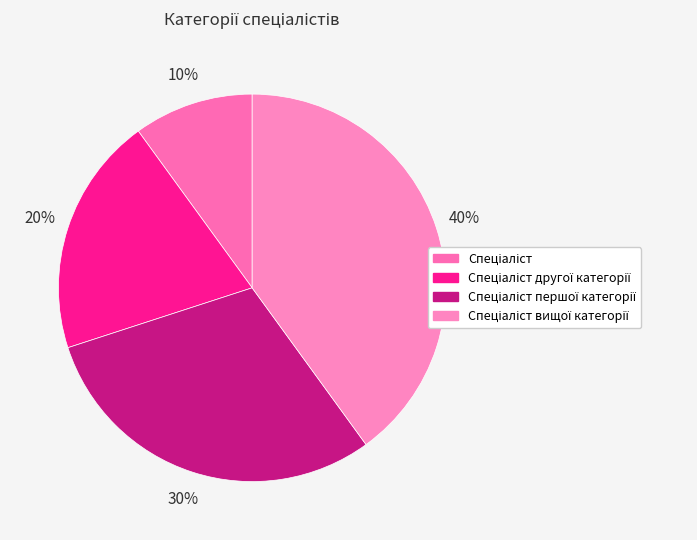

The Спеціаліст вищої категорії slice represents 25% of the pie. True or false?

False